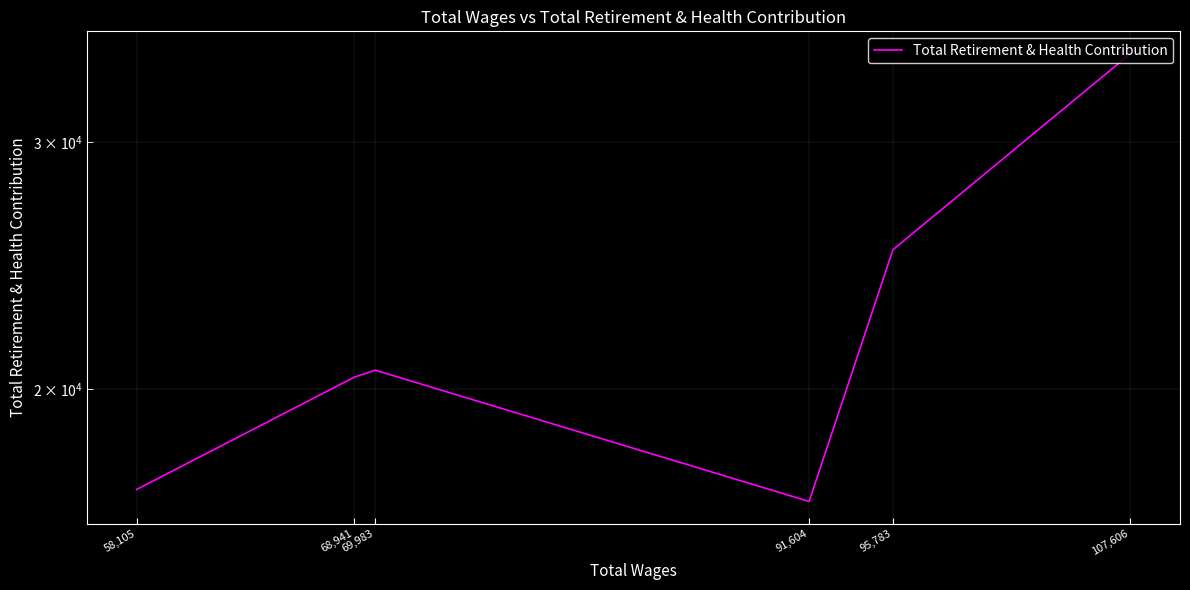

True or false: the data has more than 1 interior local peaks.

False